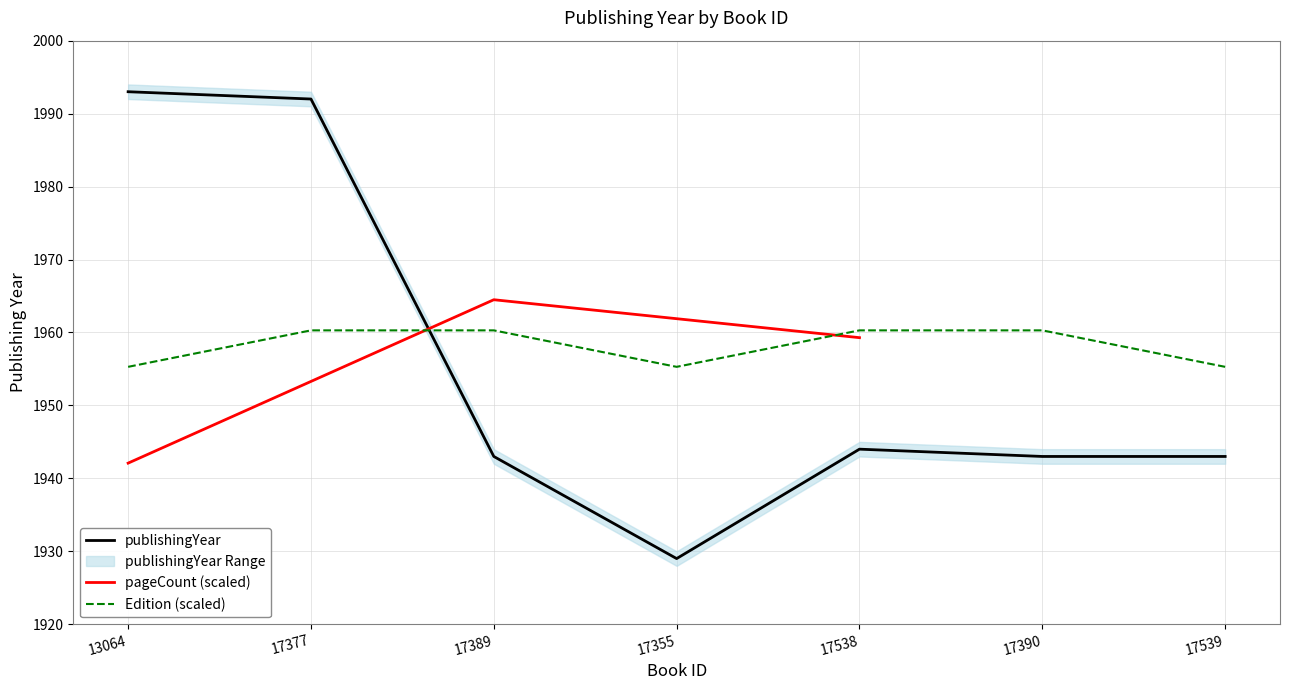

List the labels in order of value, largest first.

13064, 17377, 17538, 17389, 17390, 17539, 17355